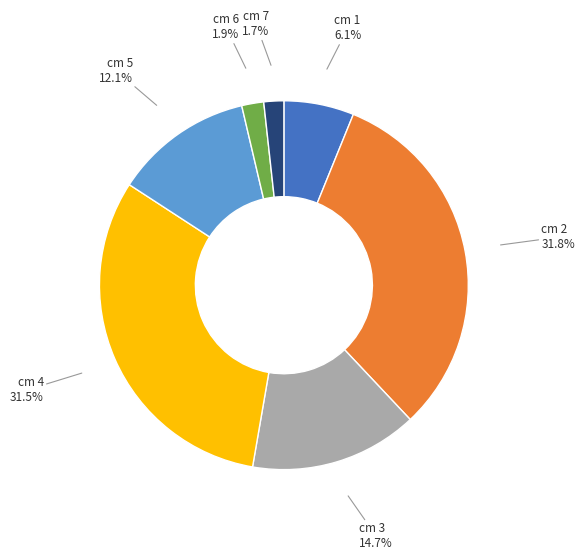

Is there a majority slice in this chart?

No